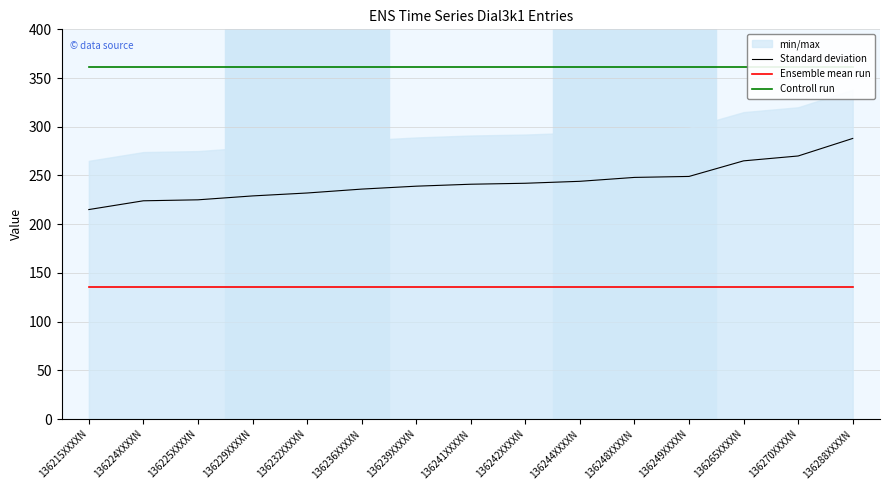

Does the chart display data point markers on the line(s)?

No